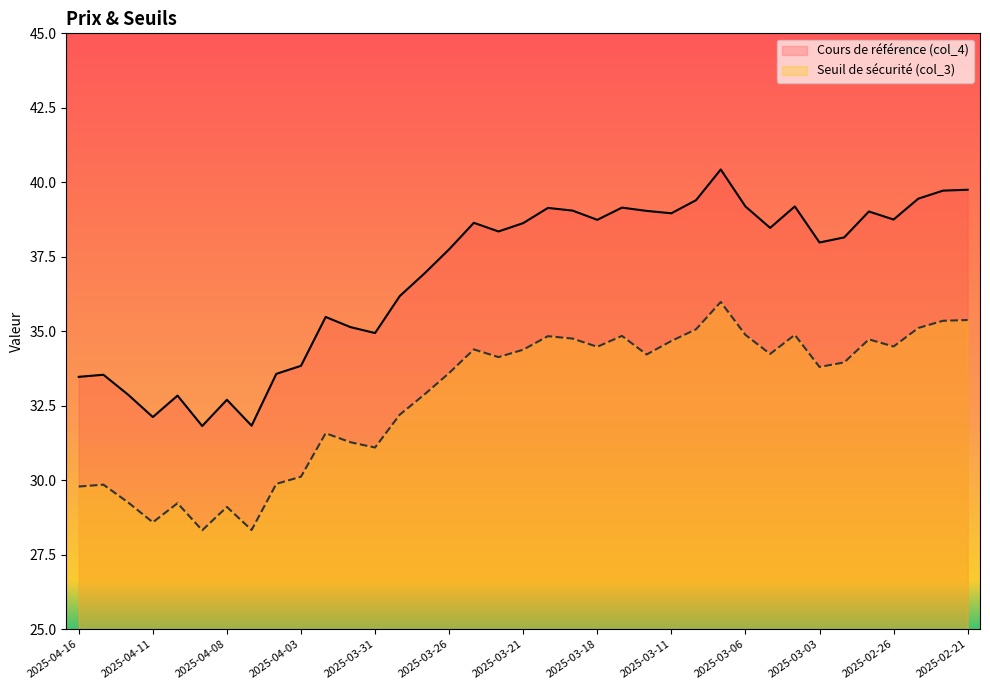

In Cours de référence (col_4), how many points are higher than both neighbors (excluding endpoints)?

10